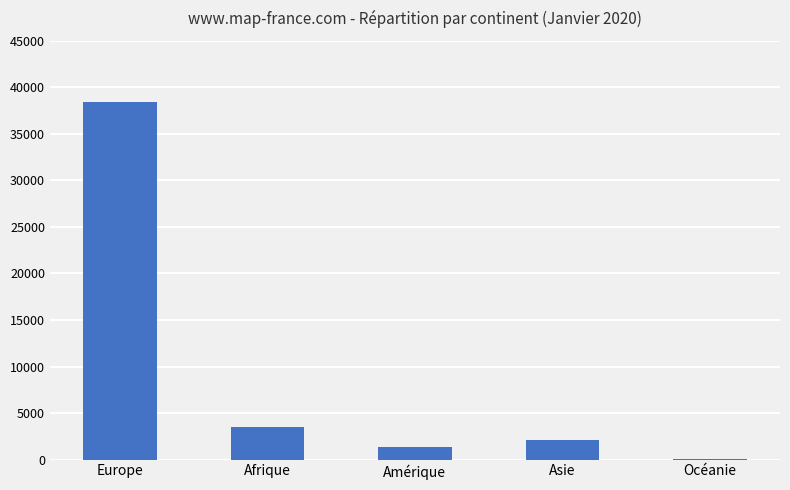

Reading left to right, transcribe all the data shown in this chart.

38370	3552	1338	2131	29